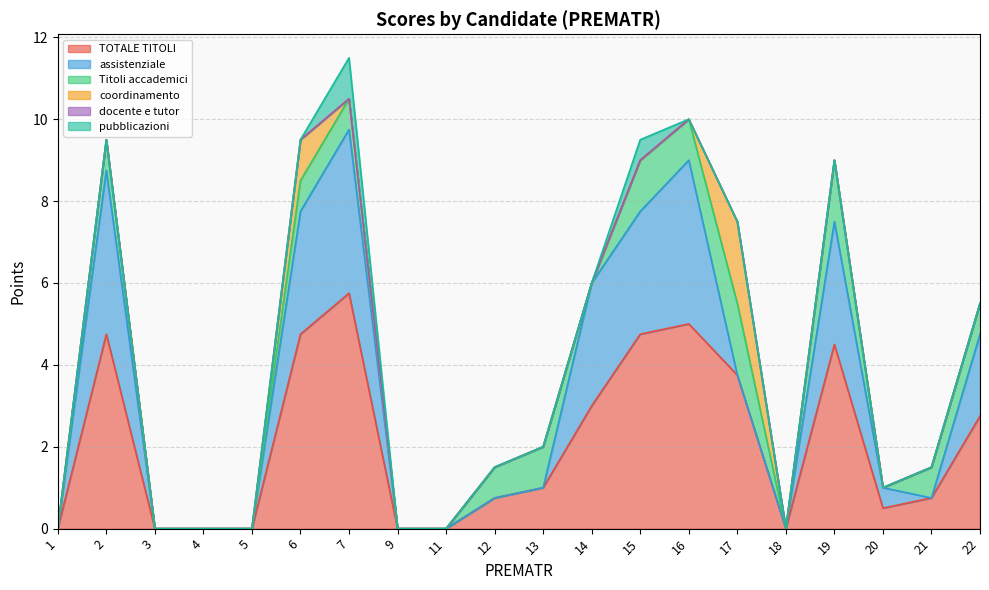

What is the value of the TOTALE TITOLI point at the 18th from the left?

0.5